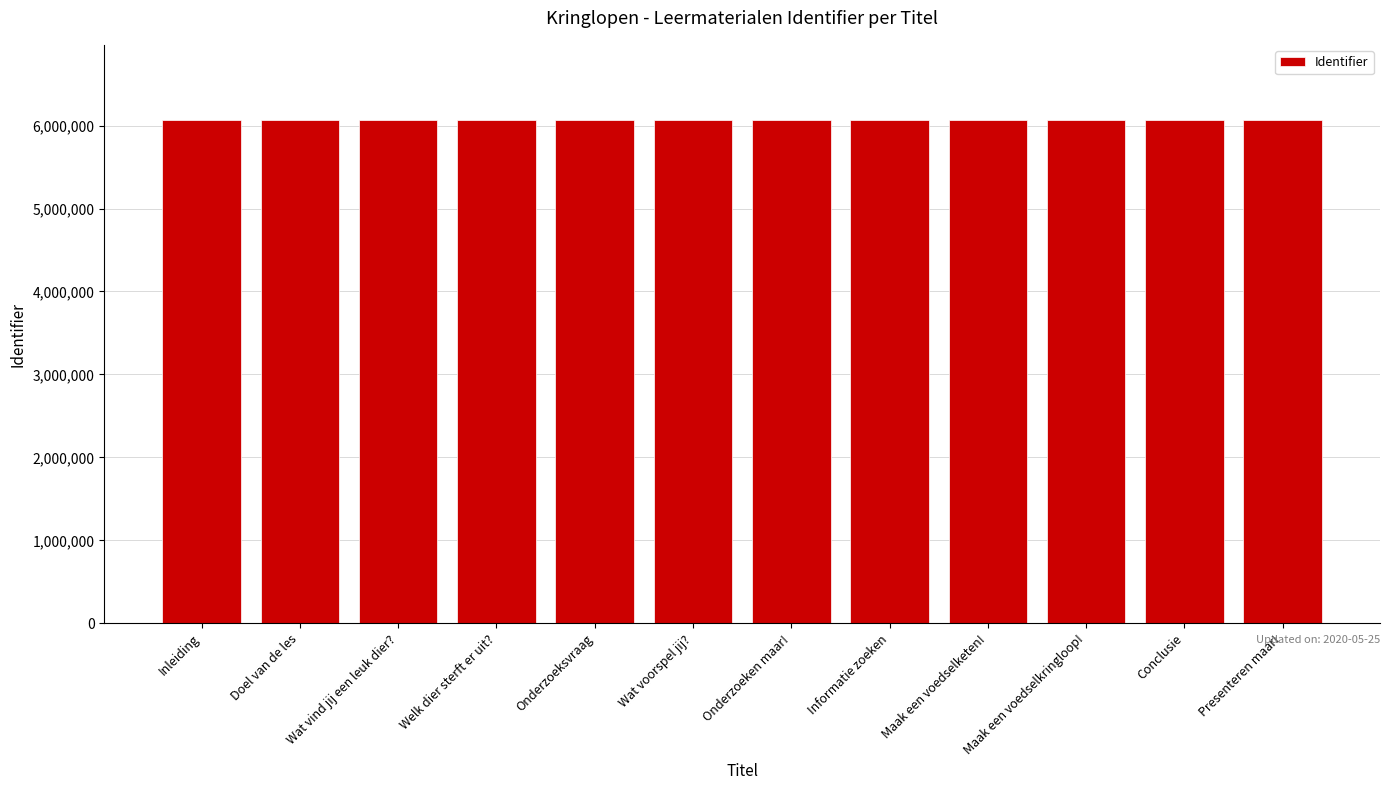

What is the label of the 1st bar from the right?

Presenteren maar!